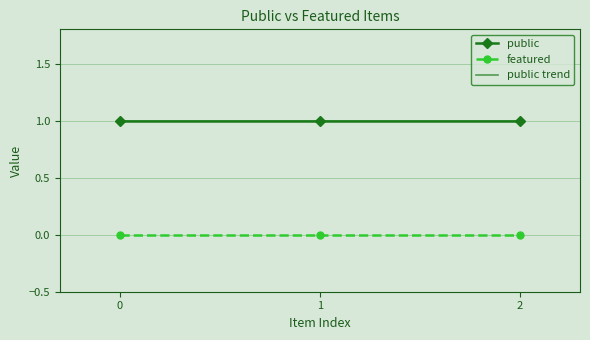

Reading left to right, list all the values displayed in this chart.

public: Leisure Club Picnic at Troxler Ranch=1	Picnic in Wildflower Field Near Coalinga=1	Family Picnic, Ivanhoe, Calif., ca 1932=1
featured: Leisure Club Picnic at Troxler Ranch=0	Picnic in Wildflower Field Near Coalinga=0	Family Picnic, Ivanhoe, Calif., ca 1932=0